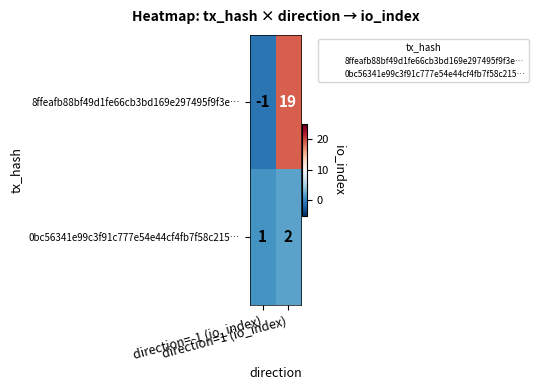

Rank the series by their maximum value, from lowest to highest.

0bc56341e99c3f91c777e54e44cf4fb7f58c215…, 8ffeafb88bf49d1fe66cb3bd169e297495f9f3e…